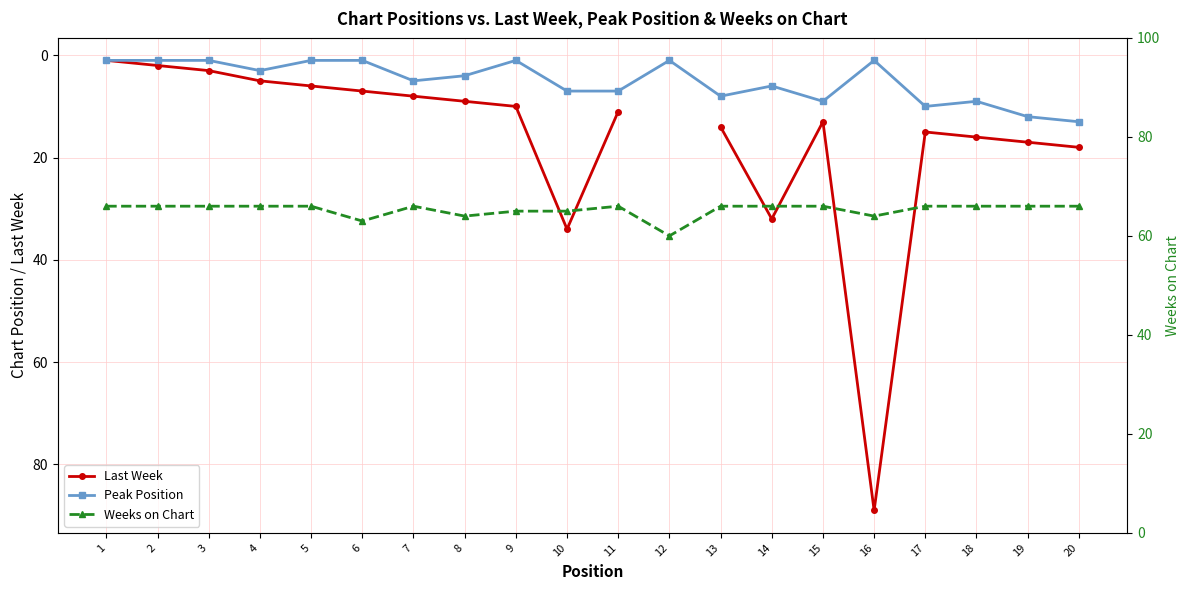

Does the chart have visible grid lines?

Yes